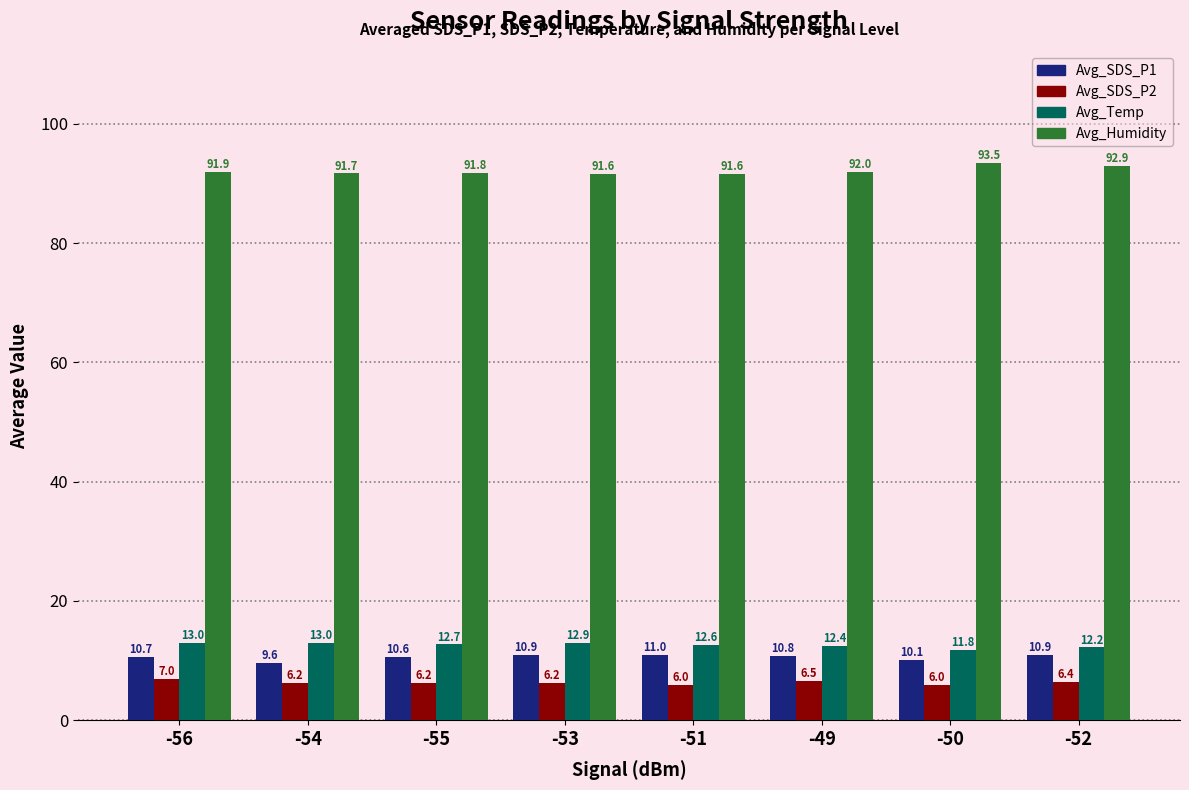

Is it true that Avg_Humidity equals 91.7 at -54?

True